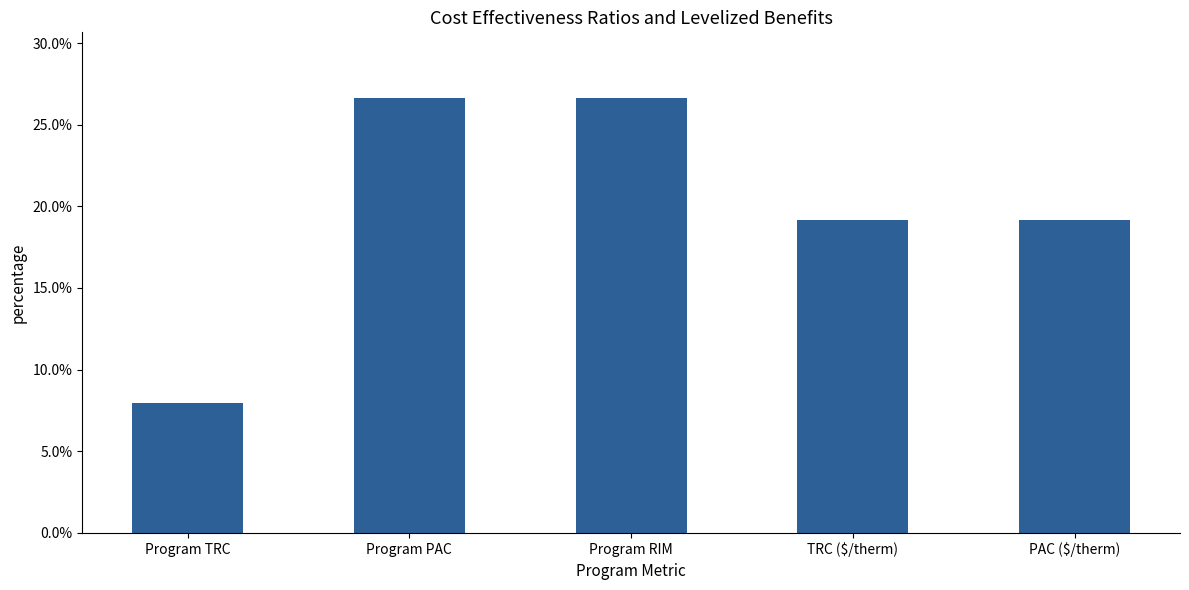

What is the value of the 1st bar from the left?

0.1